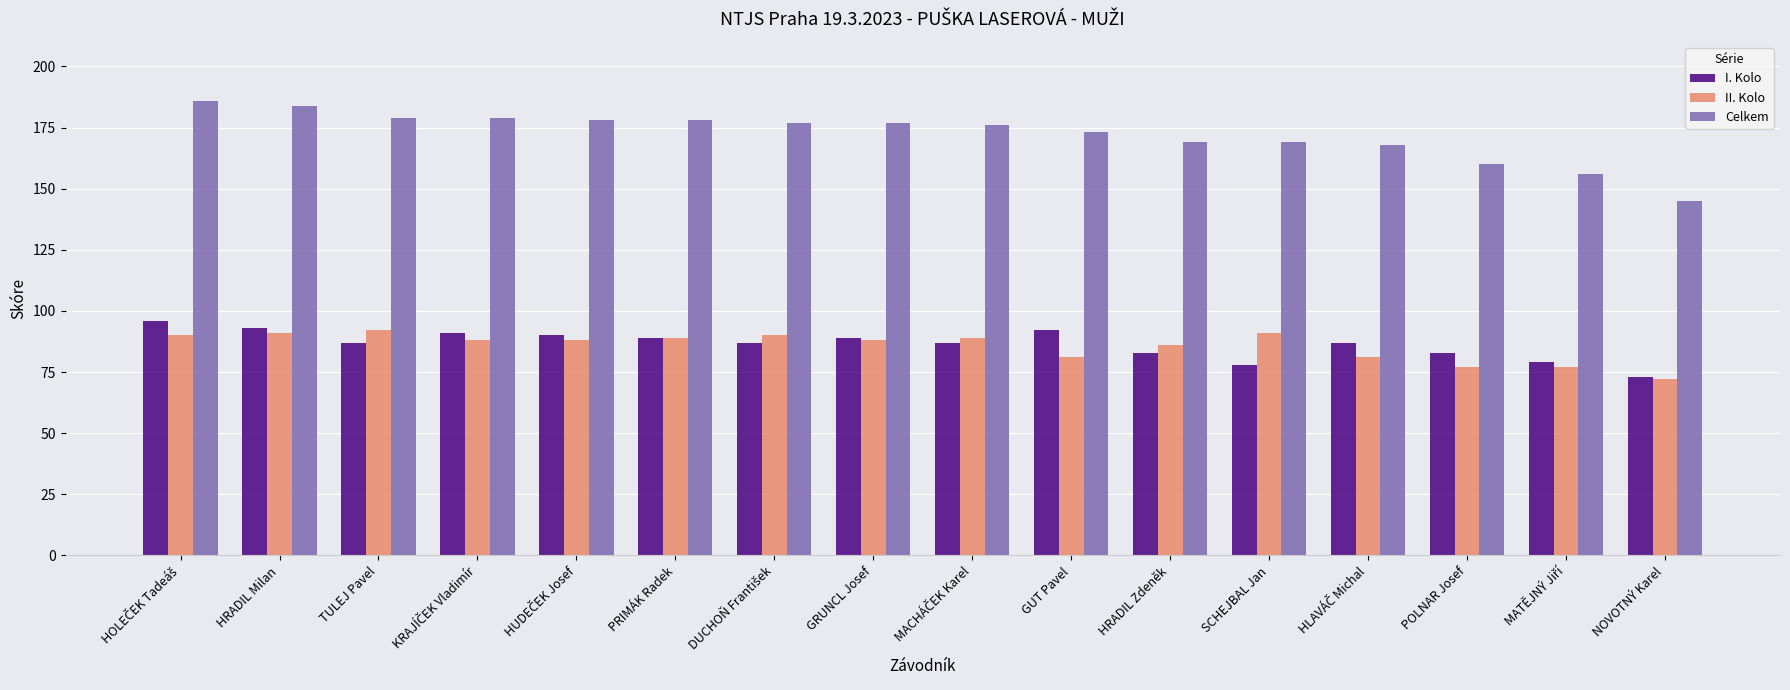

Is the value of Celkem at HRADIL Zdeněk greater than the value of I. Kolo at HRADIL Milan?

Yes